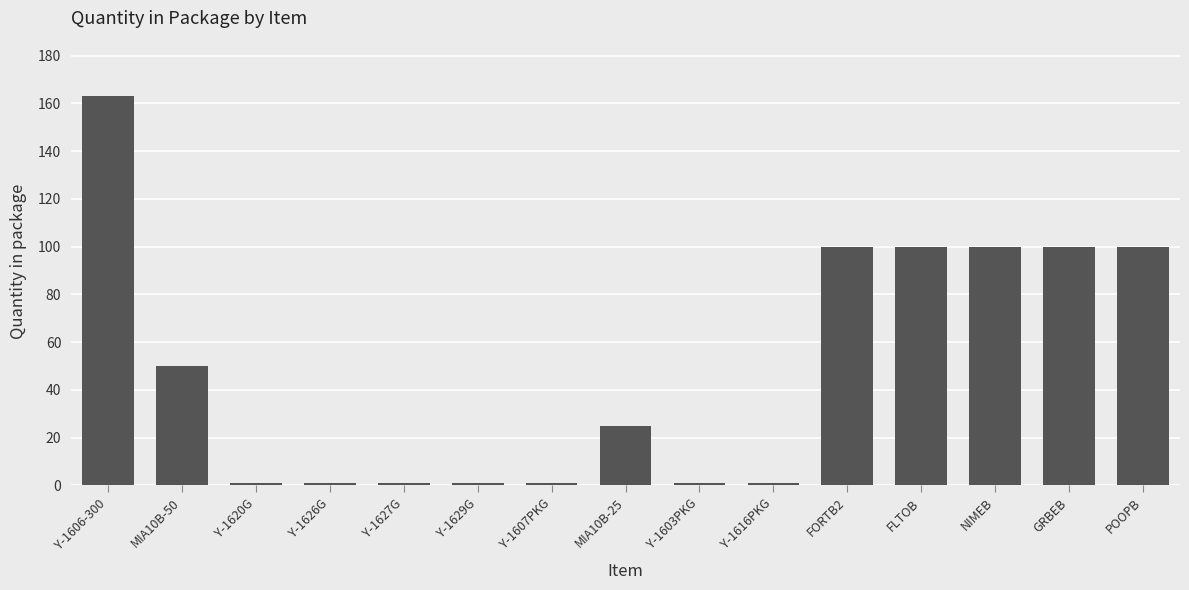

Reading left to right, what are all the values shown in this chart?

Y-1606-300=163	MIA10B-50=50	Y-1620G=1	Y-1626G=1	Y-1627G=1	Y-1629G=1	Y-1607PKG=1	MIA10B-25=25	Y-1603PKG=1	Y-1616PKG=1	FORTB2=100	FLTOB=100	NIMEB=100	GRBEB=100	POOPB=100